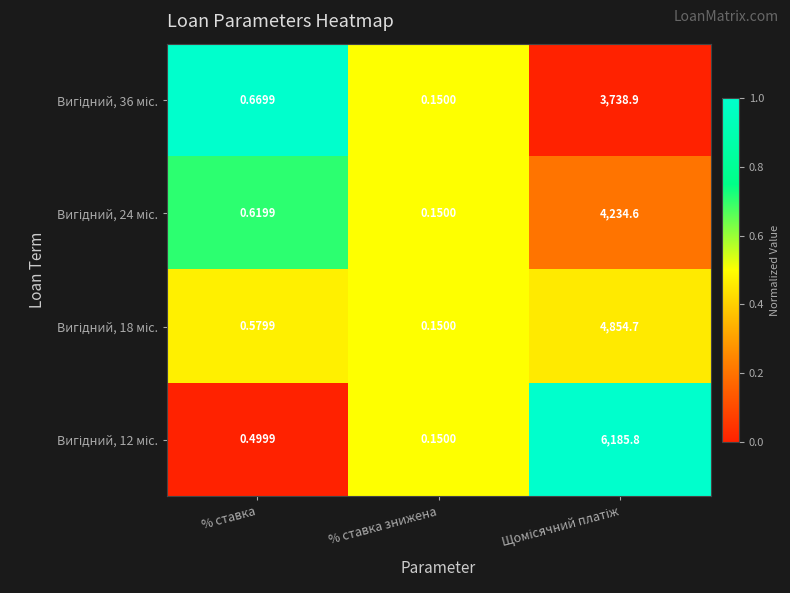

Count the number of categories in the chart.

3